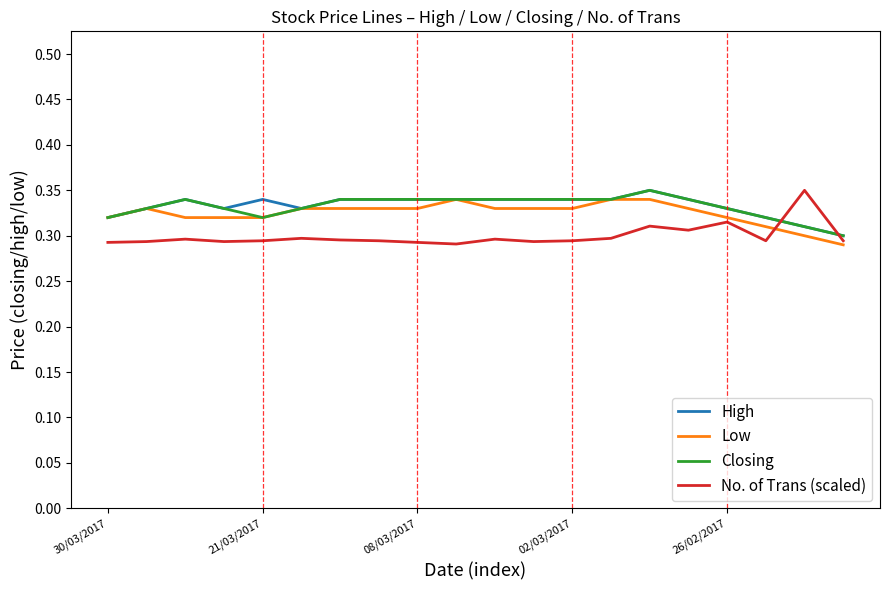

True or false: Low and High intersect in this chart.

False